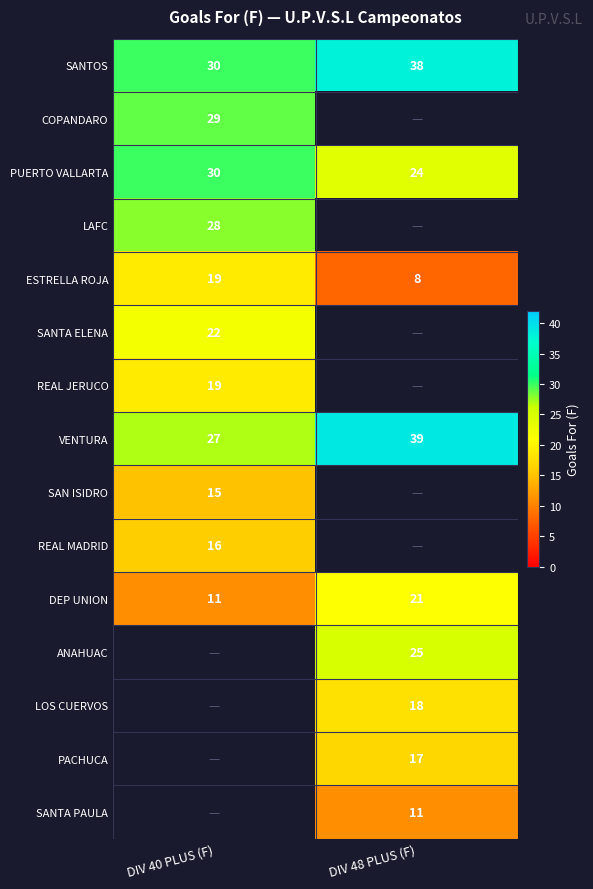

What is the approximate value of VENTURA at DIV 40 PLUS (F), to the nearest 10?

30